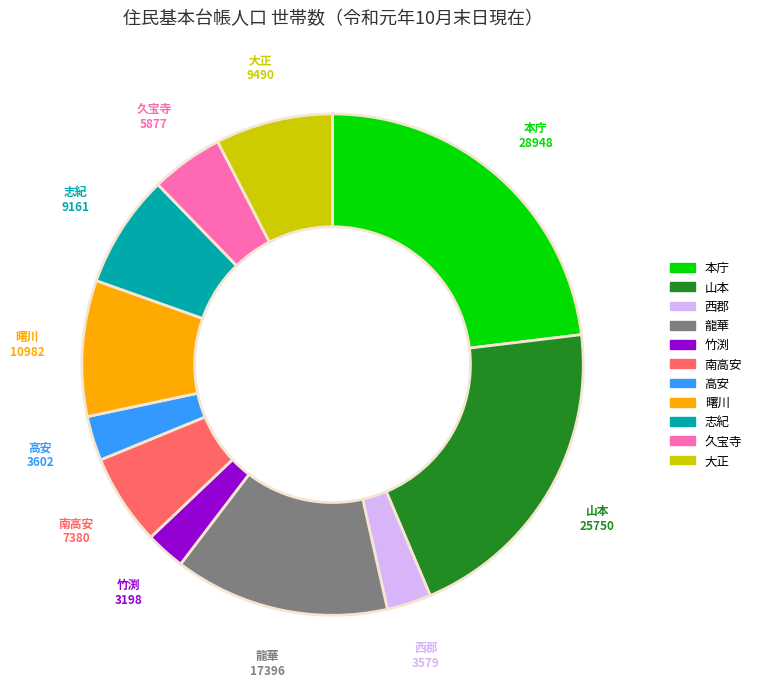

Is it true that 本庁 is 23% of the pie?

True